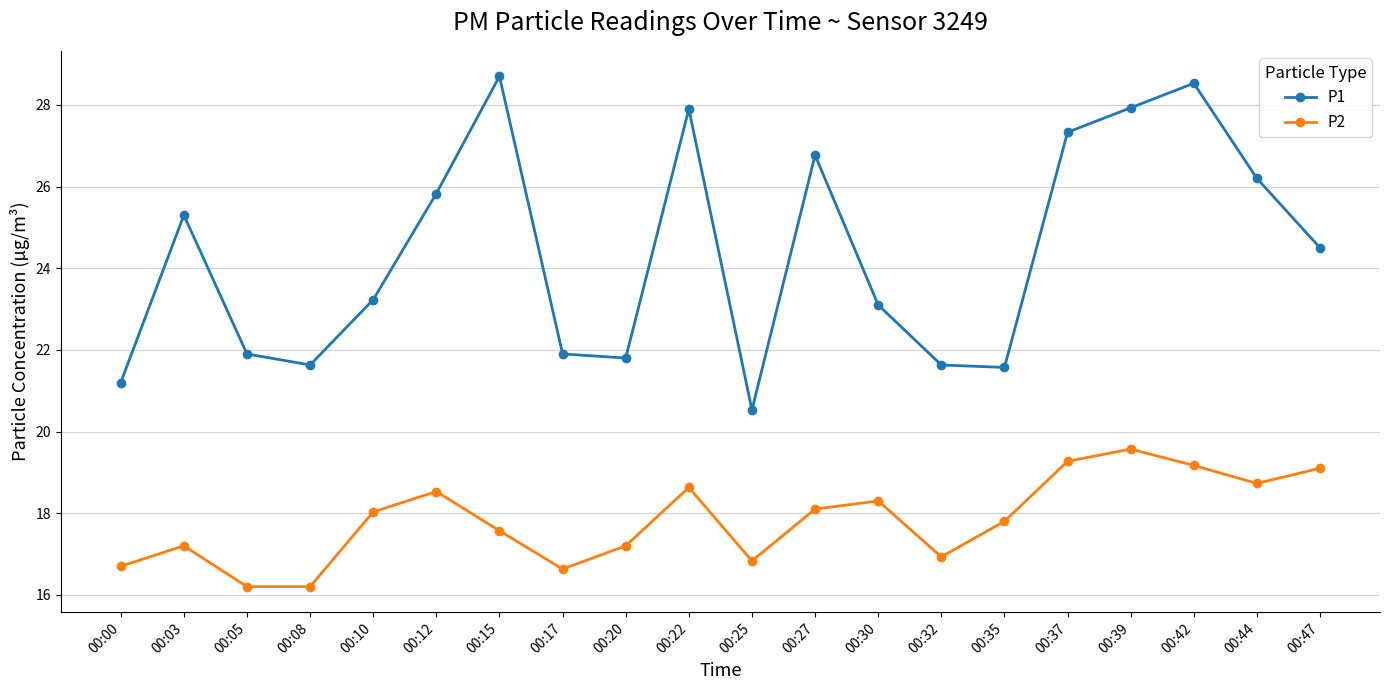

Is it true that P2 equals 27.5 at 00:44?

False